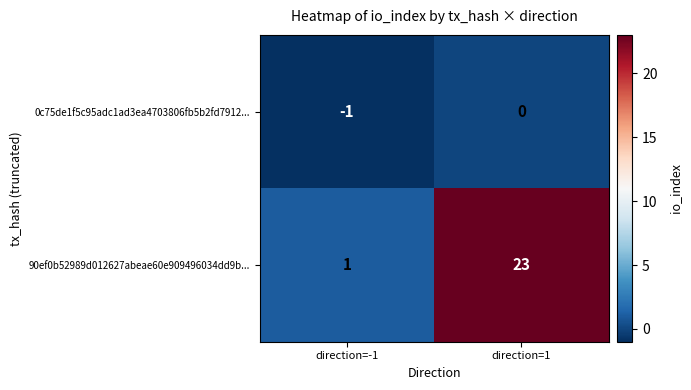

What is the sum of all 90ef0b52989d012627abeae60e909496034dd9b... values?

24